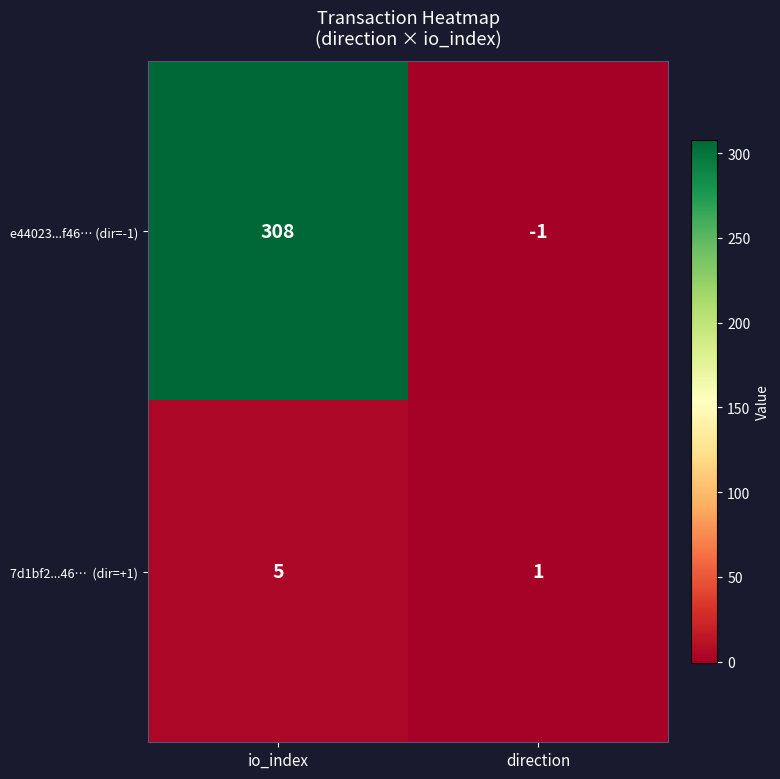

What is the total value across all series at io_index?

313